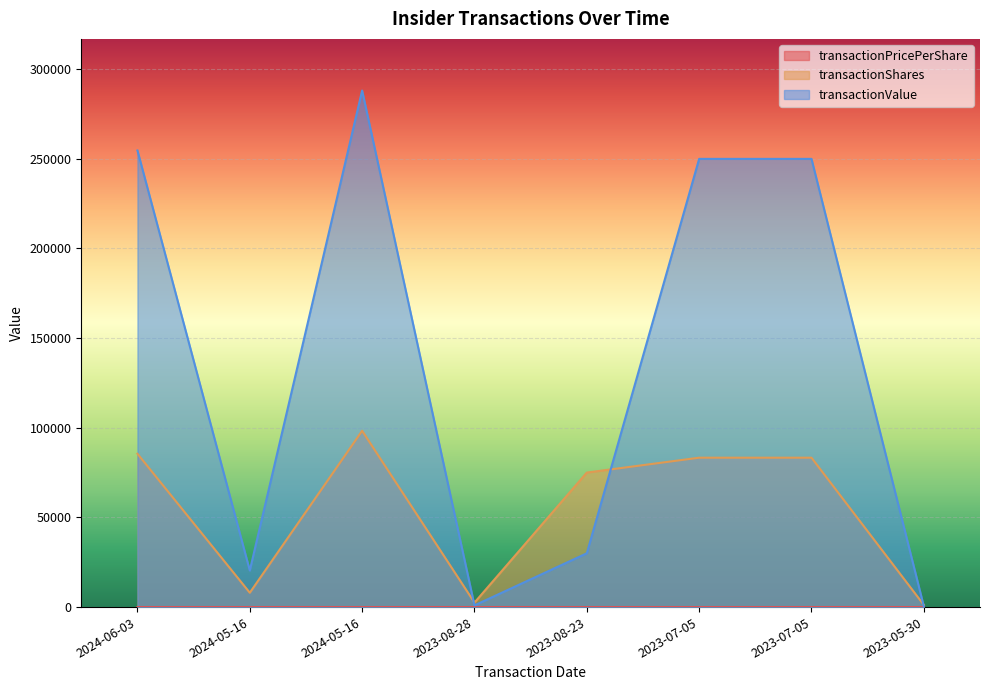

Which series has the largest range (max minus min)?

transactionValue